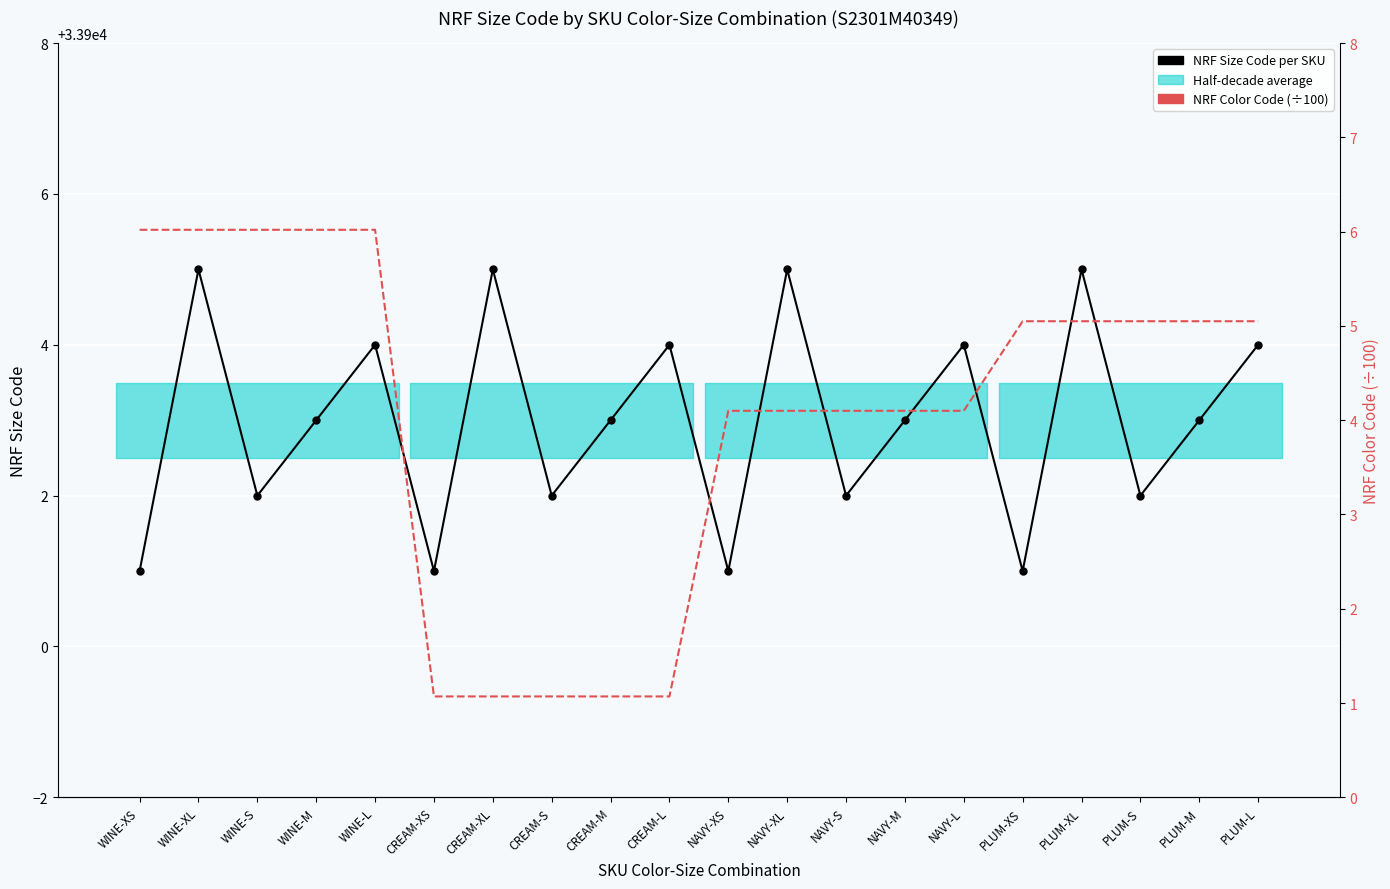

Reading left to right, what are all the values shown in this chart?

NRF Size Code per SKU: WINE-XS=33901.0	WINE-XL=33905.0	WINE-S=33902.0	WINE-M=33903.0	WINE-L=33904.0	CREAM-XS=33901.0	CREAM-XL=33905.0	CREAM-S=33902.0	CREAM-M=33903.0	CREAM-L=33904.0	NAVY-XS=33901.0	NAVY-XL=33905.0	NAVY-S=33902.0	NAVY-M=33903.0	NAVY-L=33904.0	PLUM-XS=33901.0	PLUM-XL=33905.0	PLUM-S=33902.0	PLUM-M=33903.0	PLUM-L=33904.0
NRF Color Code (÷100): WINE-XS=6.0	WINE-XL=6.0	WINE-S=6.0	WINE-M=6.0	WINE-L=6.0	CREAM-XS=1.1	CREAM-XL=1.1	CREAM-S=1.1	CREAM-M=1.1	CREAM-L=1.1	NAVY-XS=4.1	NAVY-XL=4.1	NAVY-S=4.1	NAVY-M=4.1	NAVY-L=4.1	PLUM-XS=5.0	PLUM-XL=5.0	PLUM-S=5.0	PLUM-M=5.0	PLUM-L=5.0